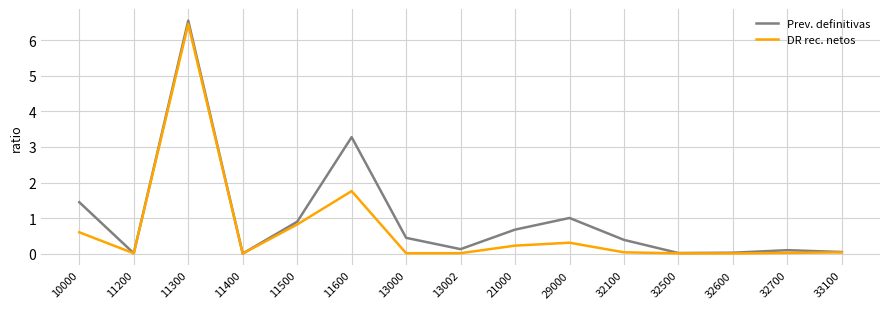

Between 29000 and 32700, which series saw the biggest shift?

Prev. definitivas